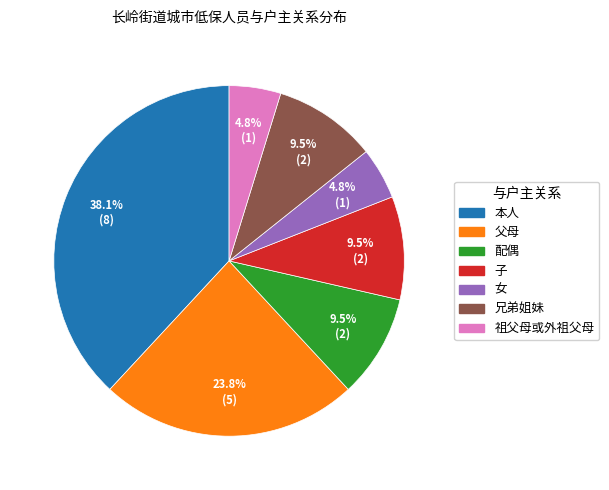

Between 祖父母或外祖父母 and 本人, which is larger?

本人